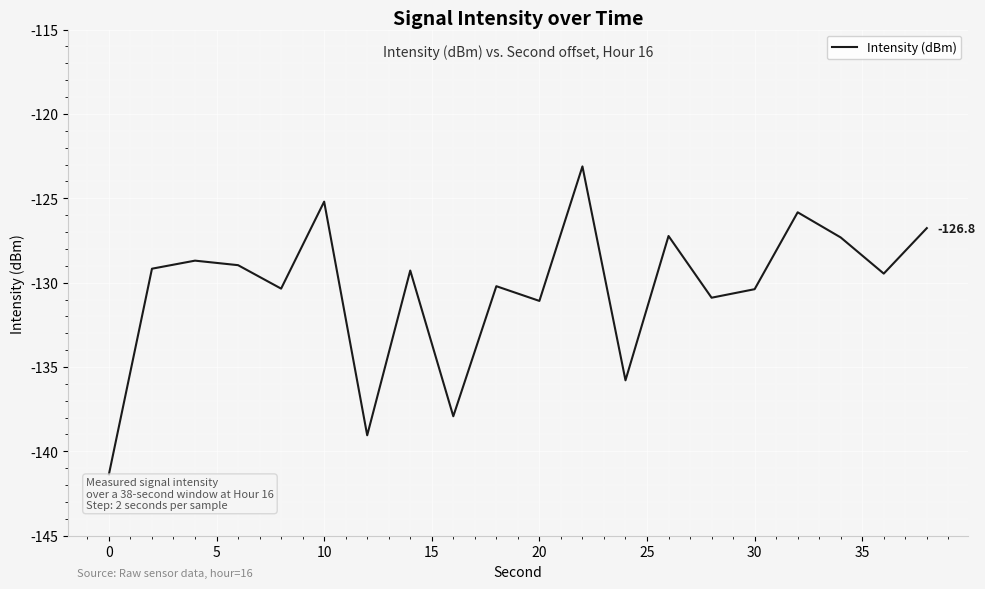

What is the smallest value displayed?

-141.4